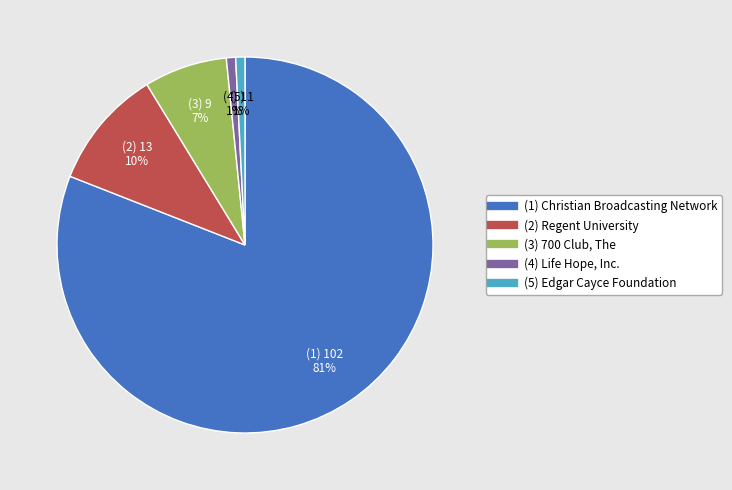

To the nearest percent, what is the average slice percentage?

20%